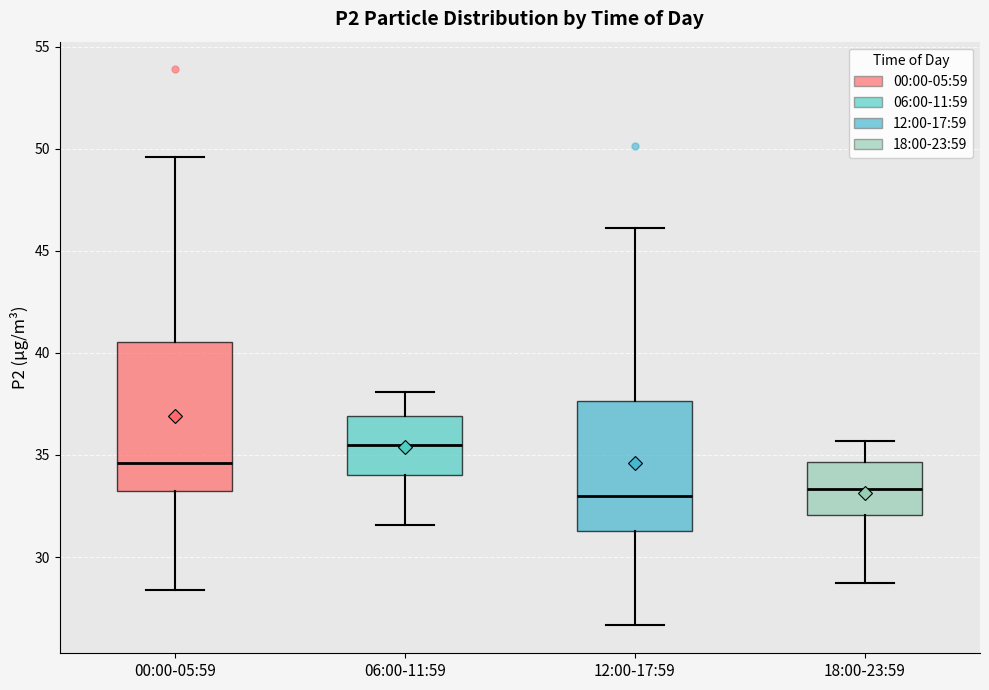

Reading left to right, transcribe this box plot: for each box, give where its median line is, the range the box spans, and where its two whiskers end, as read against the y-axis. The values are not printed on the chart, so give them approximately, as read against the axis.

00:00-05:59: median 34.5, box 33.0 to 40.5, whiskers 28.5 to 49.5
06:00-11:59: median 35.5, box 34.0 to 37.0, whiskers 31.5 to 38.0
12:00-17:59: median 33.0, box 31.5 to 37.5, whiskers 26.5 to 46.0
18:00-23:59: median 33.5, box 32.0 to 34.5, whiskers 28.5 to 35.5